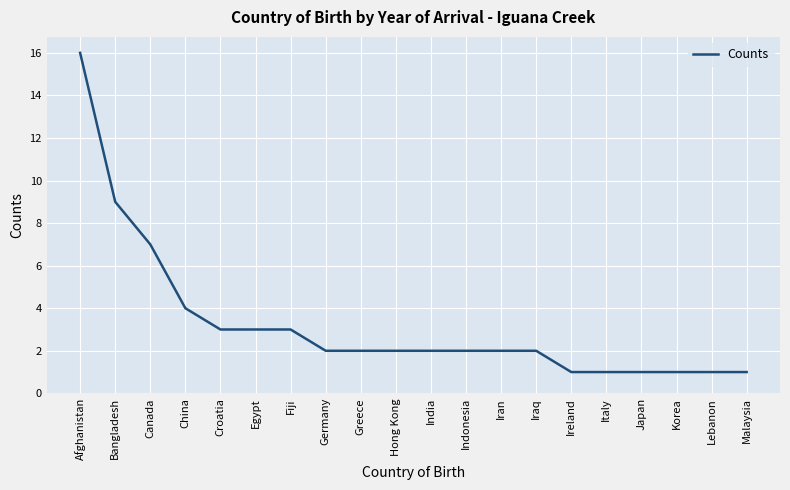

What is the difference between the maximum and minimum values?

15